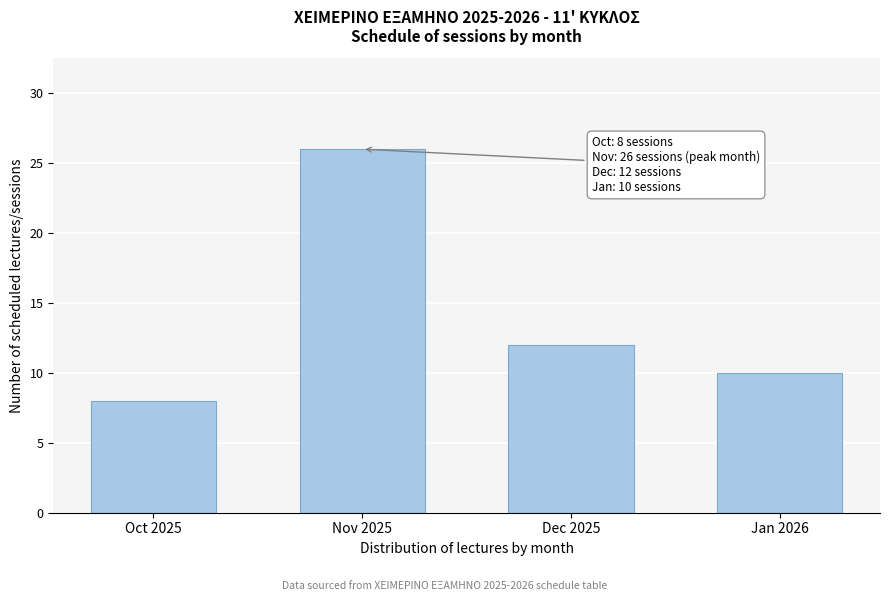

Reading left to right, extract all data points from this chart.

Oct 2025=8	Nov 2025=26	Dec 2025=12	Jan 2026=10